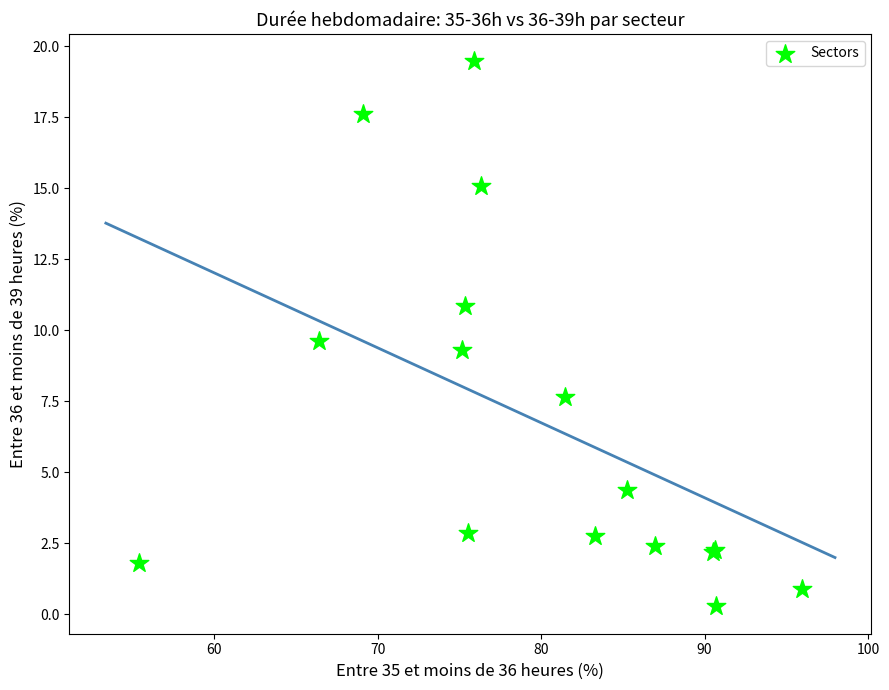

What Y value in the scatter plot is closest to 9?

9.3